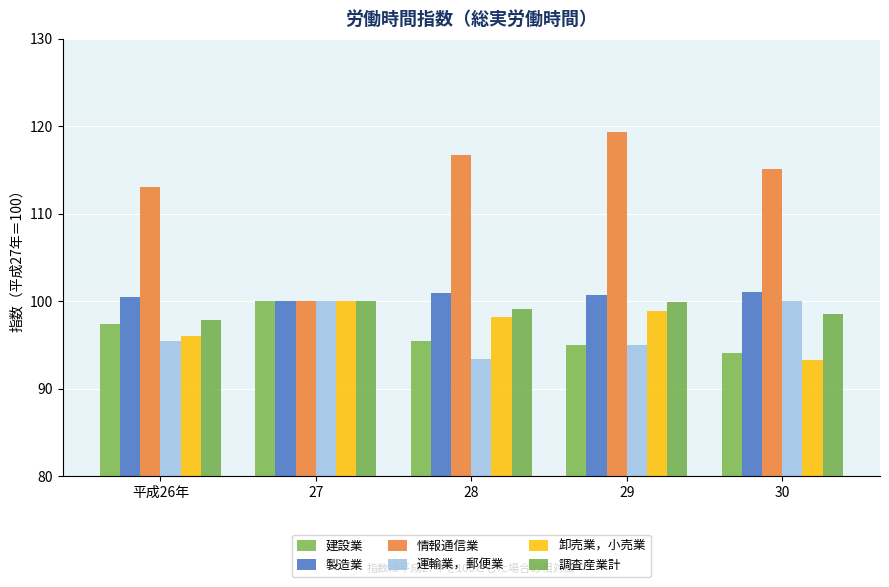

Are the bars horizontal?

No